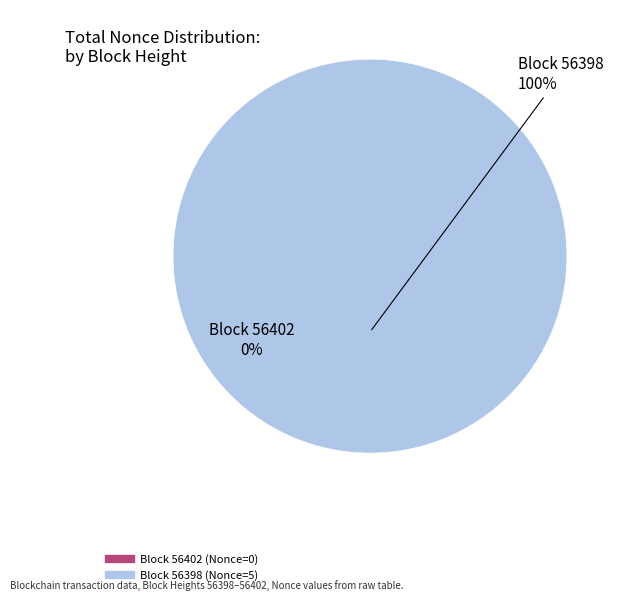

How many segments does this pie chart have?

2